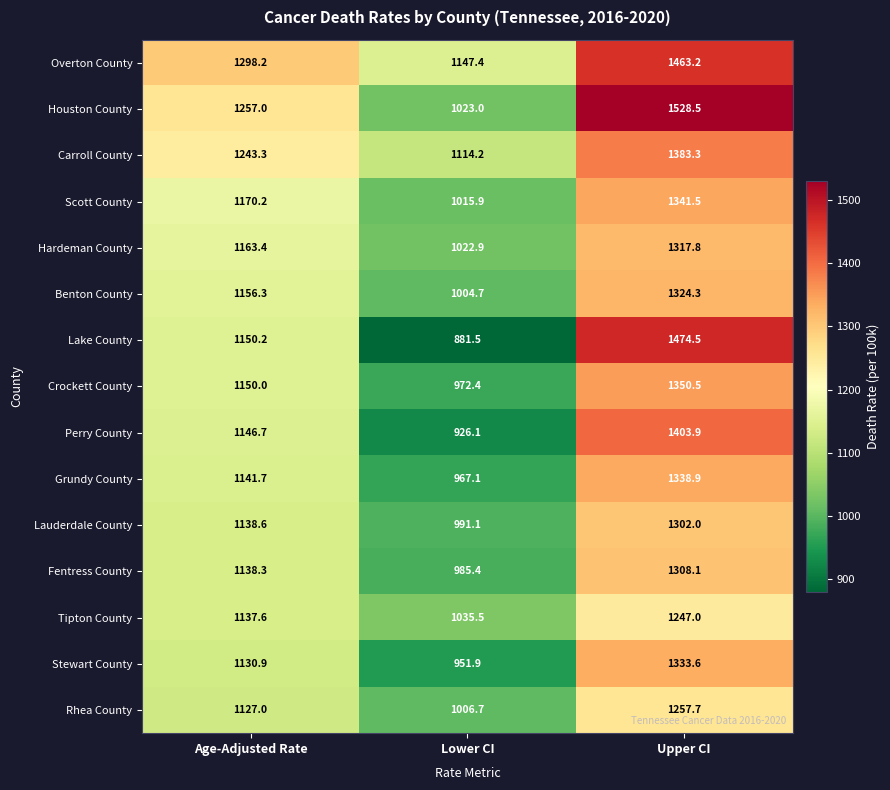

Which category has the lowest value in the Scott County series?

Lower CI